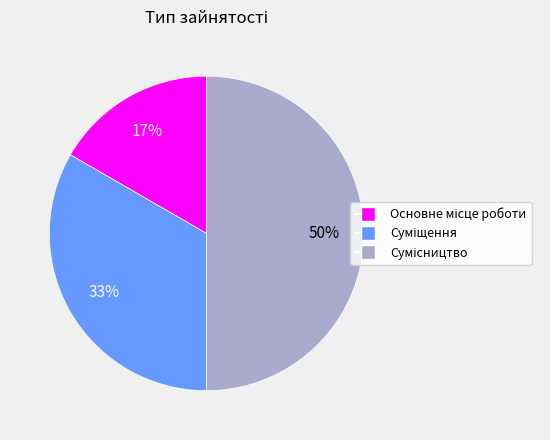

To the nearest percent, what is the average slice percentage?

33%